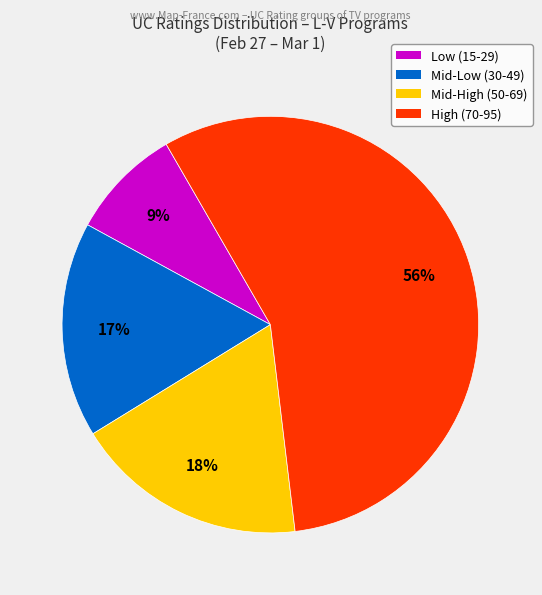

Is there any slice that represents more than half of the pie?

Yes